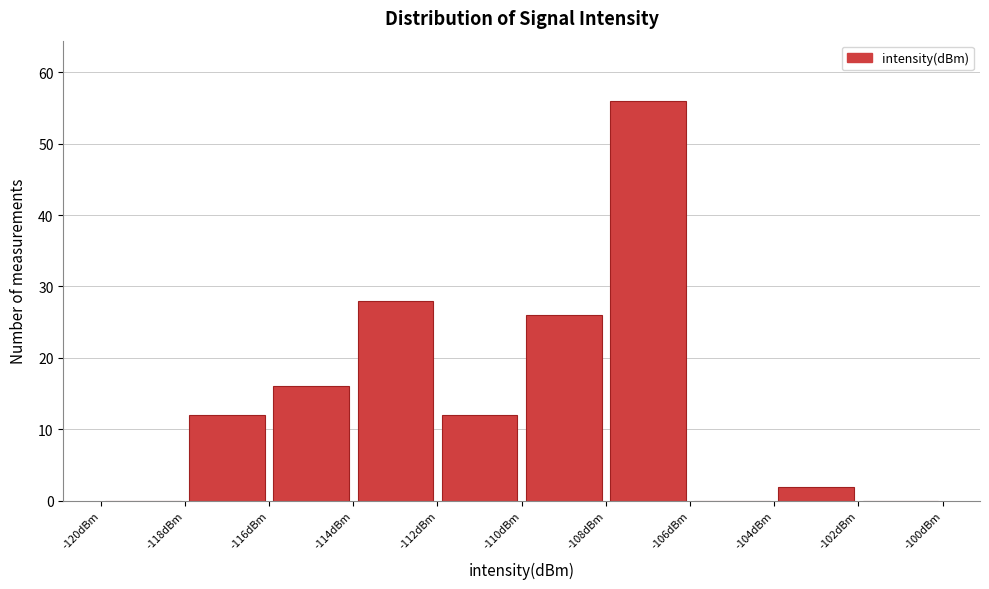

Over which range of the x-axis is the bar tallest?

-108 to -106